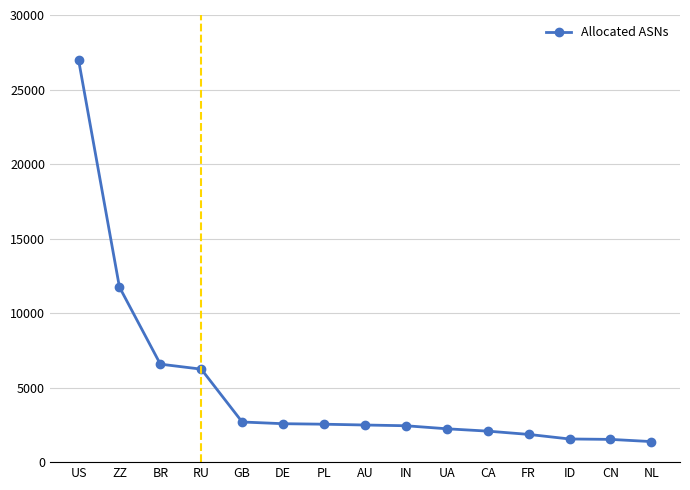

Which label corresponds to the largest value in the chart?

US